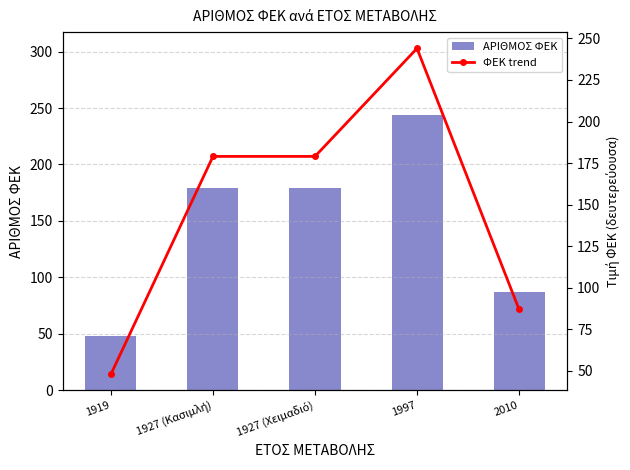

What is the difference between the second highest and second lowest values in the ΦΕΚ trend series?

92